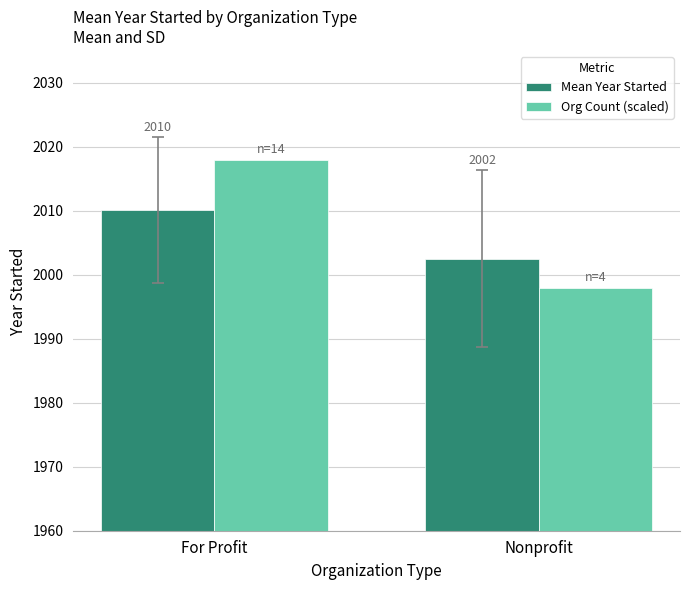

Which series has the largest total across all categories?

Org Count (scaled)